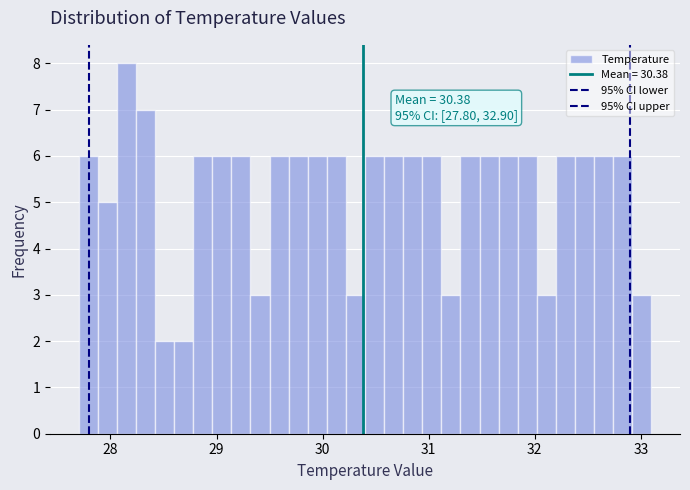

Read against the x-axis, roughly where is the centre of the tallest bar?

28.2